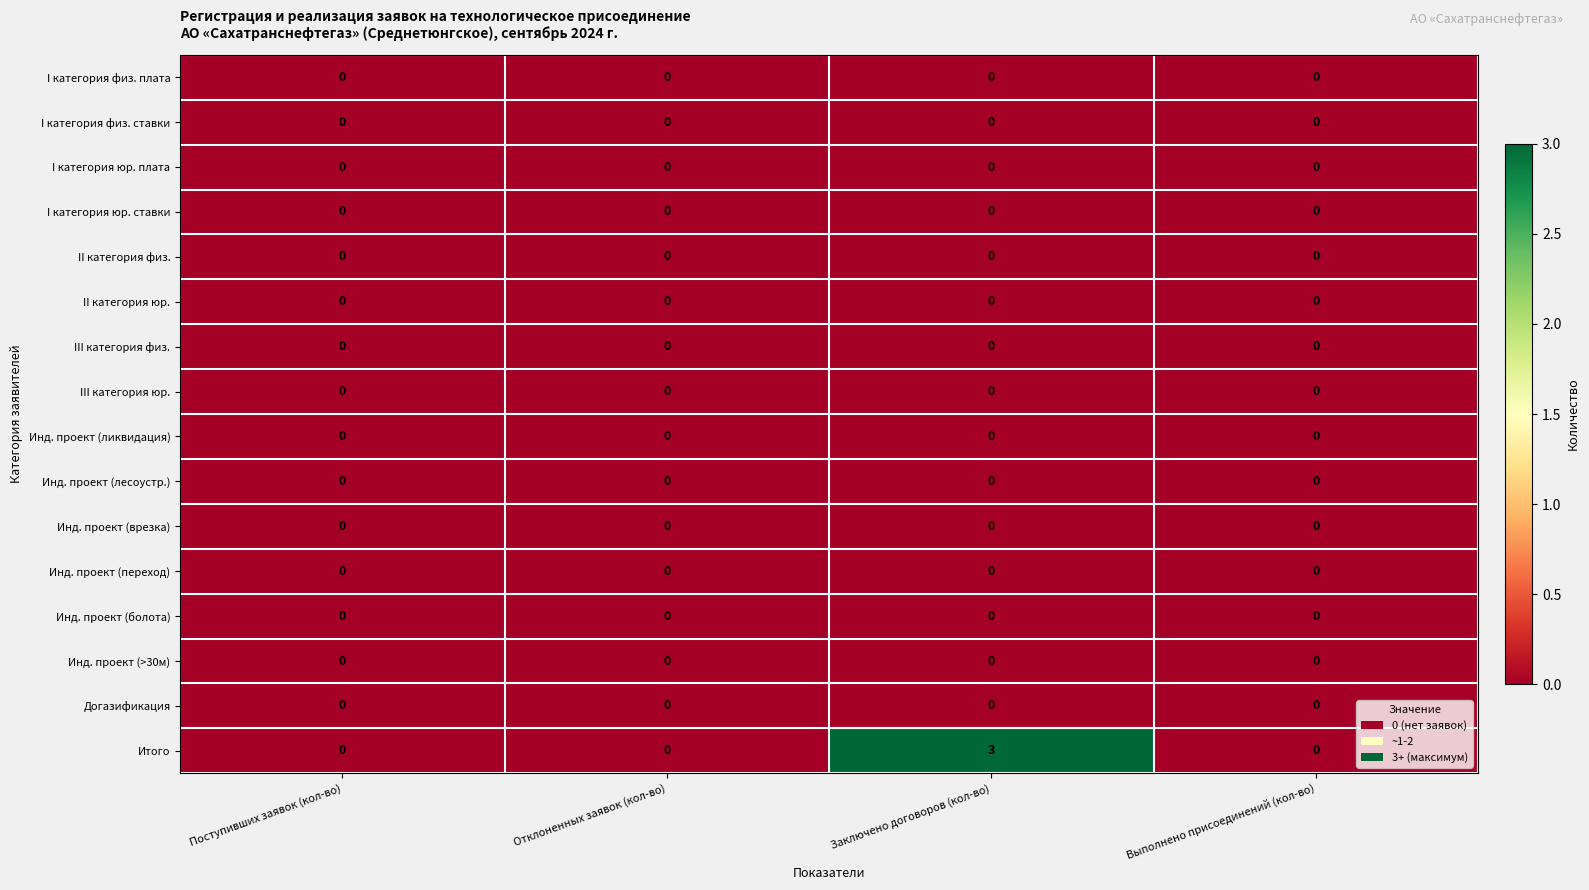

What is the greatest value displayed?

3